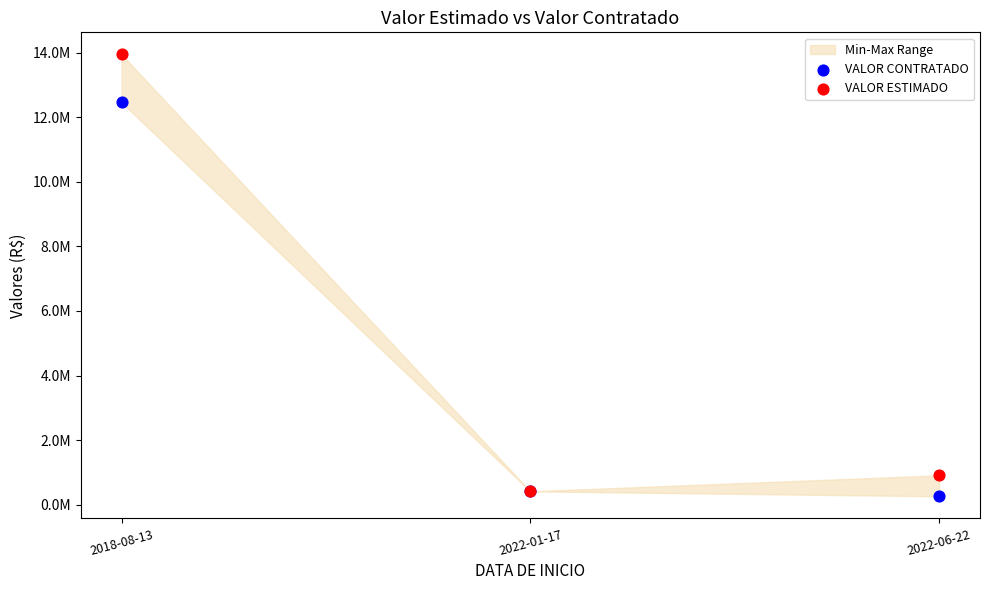

Which series contains the highest Y value?

VALOR ESTIMADO